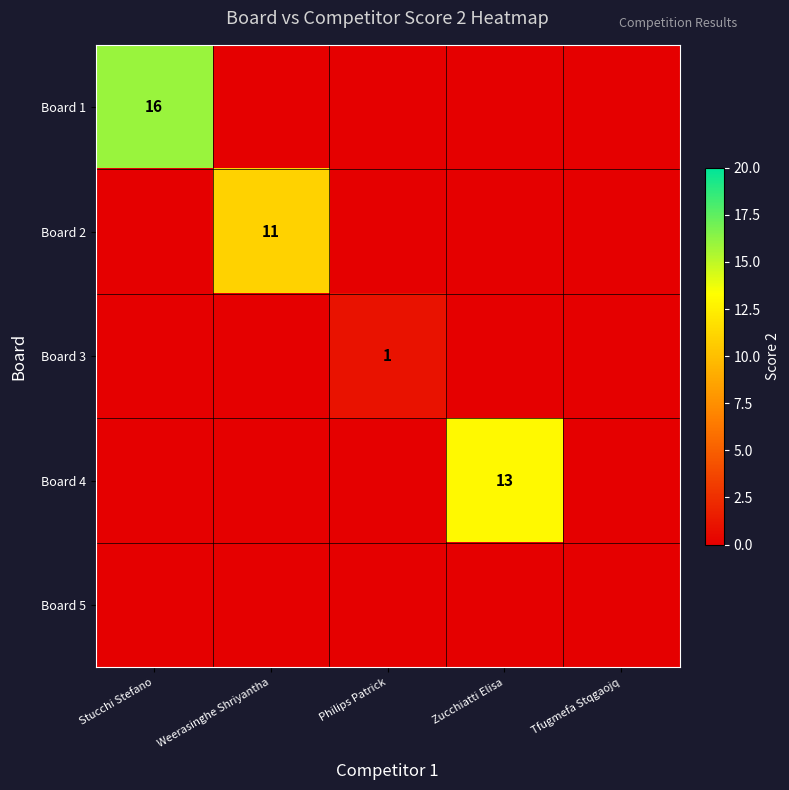

The Board 2 series shows 11 at Weerasinghe Shriyantha. True or false?

True